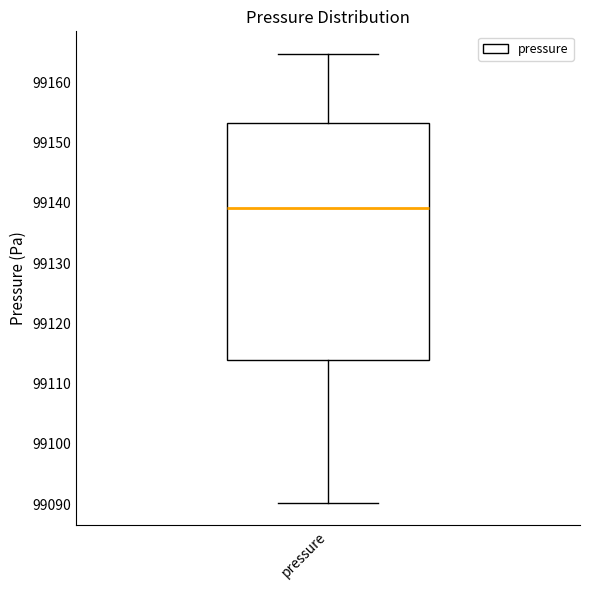

Transcribe this box plot: give where the median line is, the range the box spans, and where the two whiskers end, as read against the y-axis. The values are not printed on the chart, so give them approximately, as read against the axis.

median 99139, box 99114 to 99153, whiskers 99090 to 99165